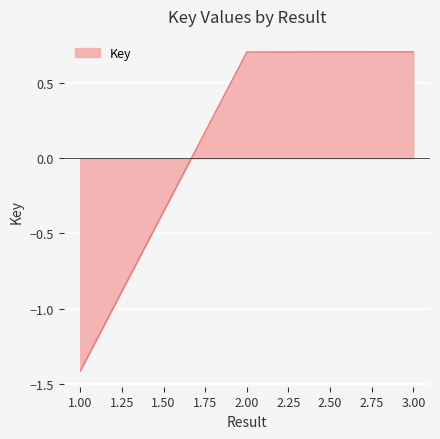

What is the change in value from 1.00 to 2.00?

+2.1